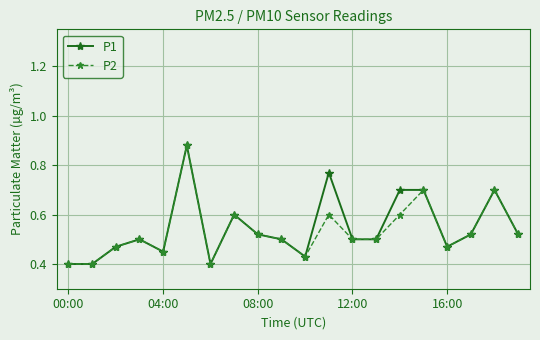

At how many categories does at least one series exceed 0?

20